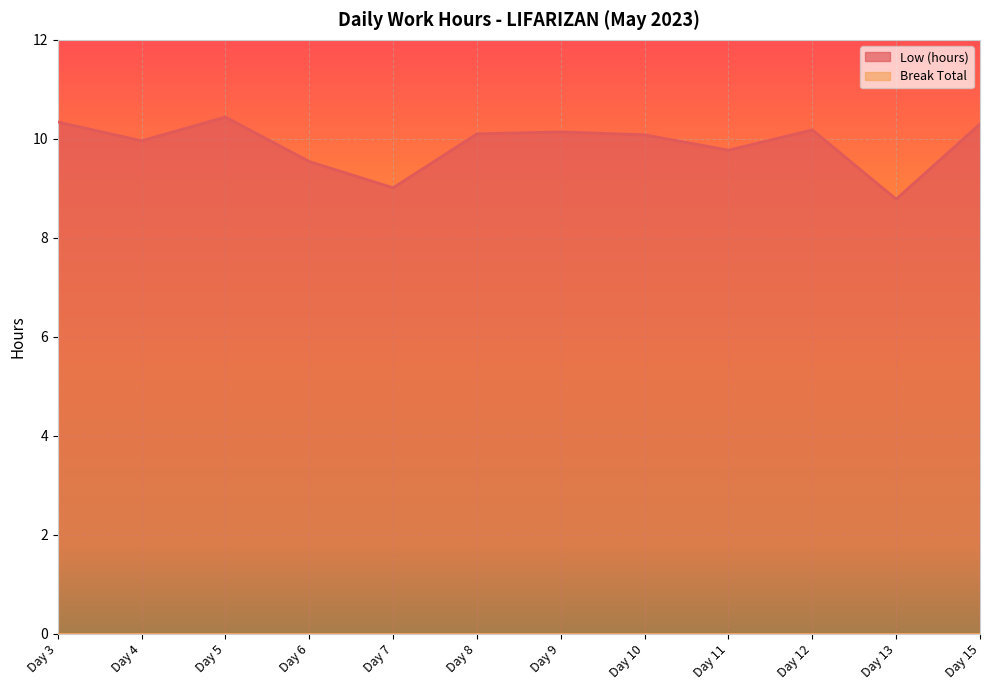

How many lines are shown in the chart?

2